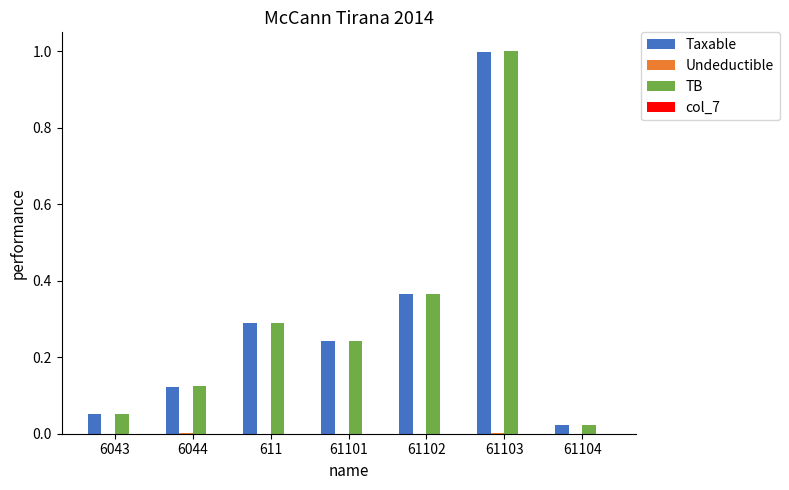

What is the highest value of the Taxable series?

1.0